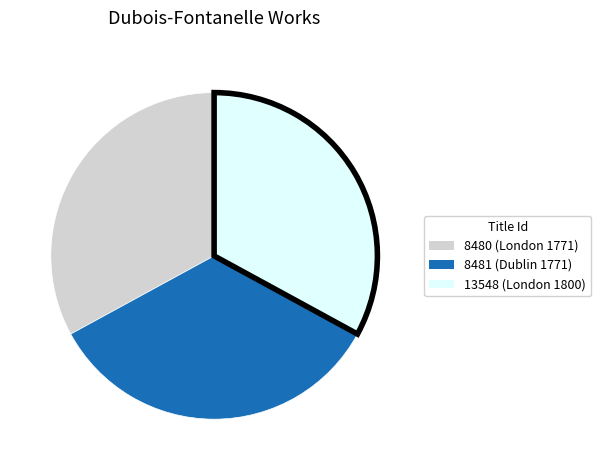

True or false: 8480 accounts for 33% of the total.

True